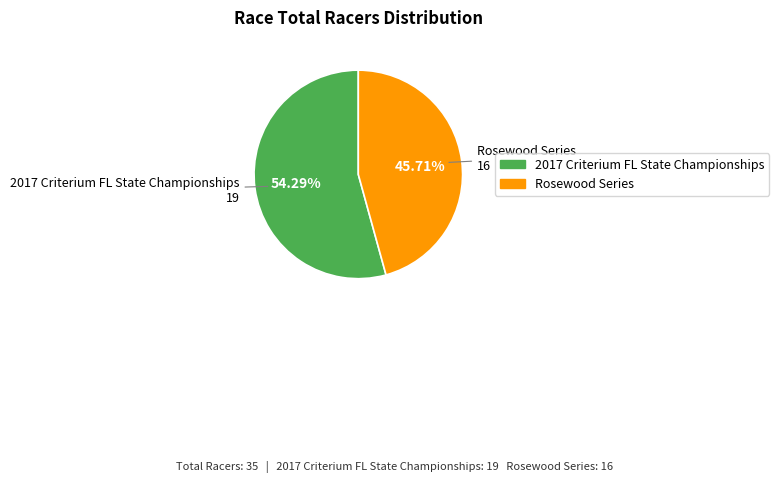

Combined, what portion of the pie is 2017 Criterium FL State Championships and Rosewood Series?

100.0%